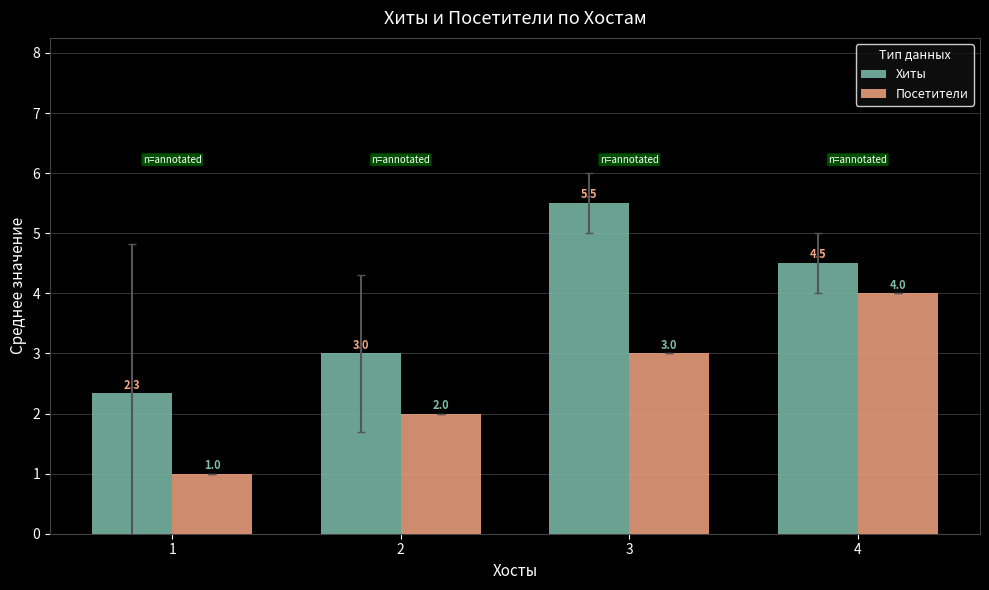

Rank the series by their average value, from highest to lowest.

Хиты, Посетители